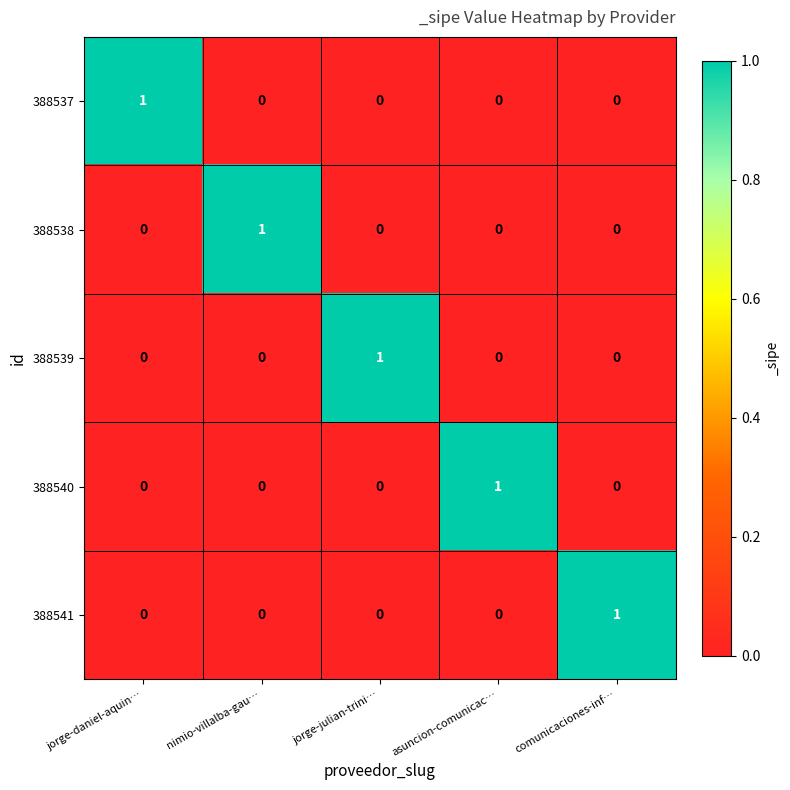

How many 388537 values are between 0 and 1?

5